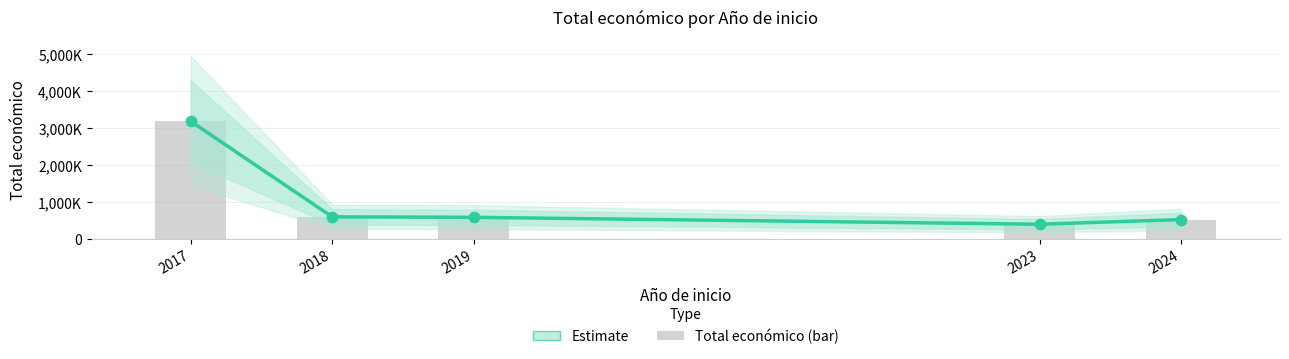

What is the total value across all series at 2018?

1199612